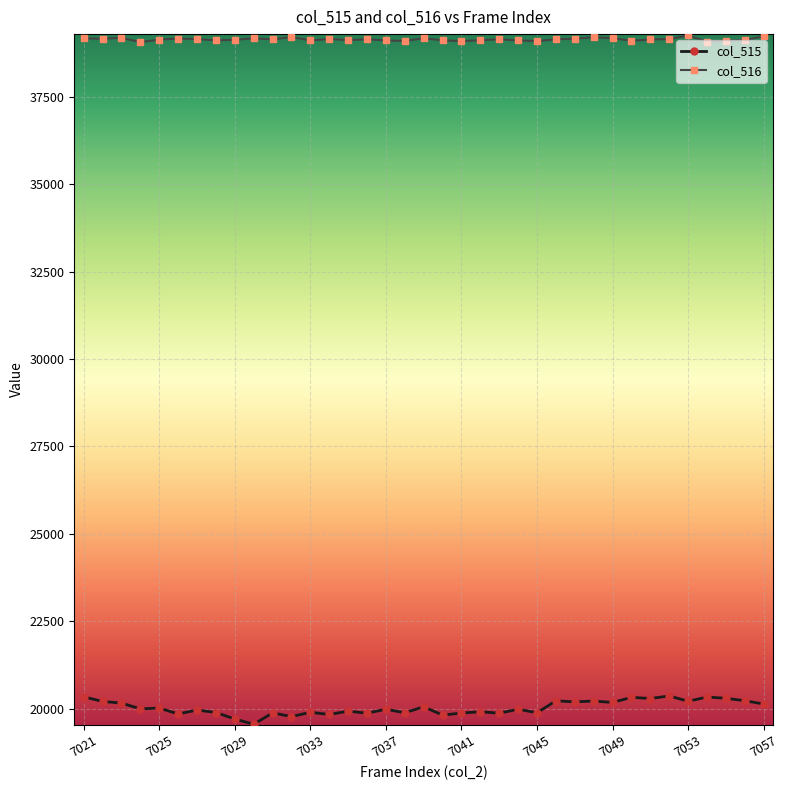

Rank the series by their average value, from lowest to highest.

col_515, col_516